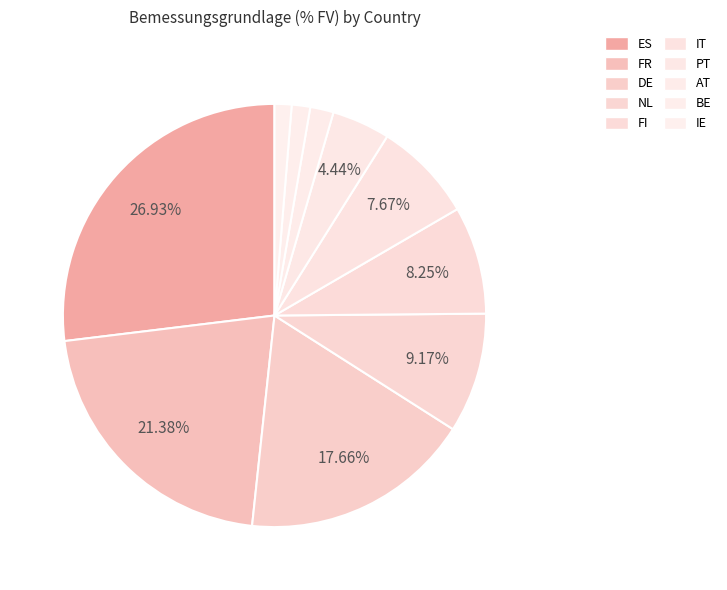

Is the sum of ES and IT greater than half?

No